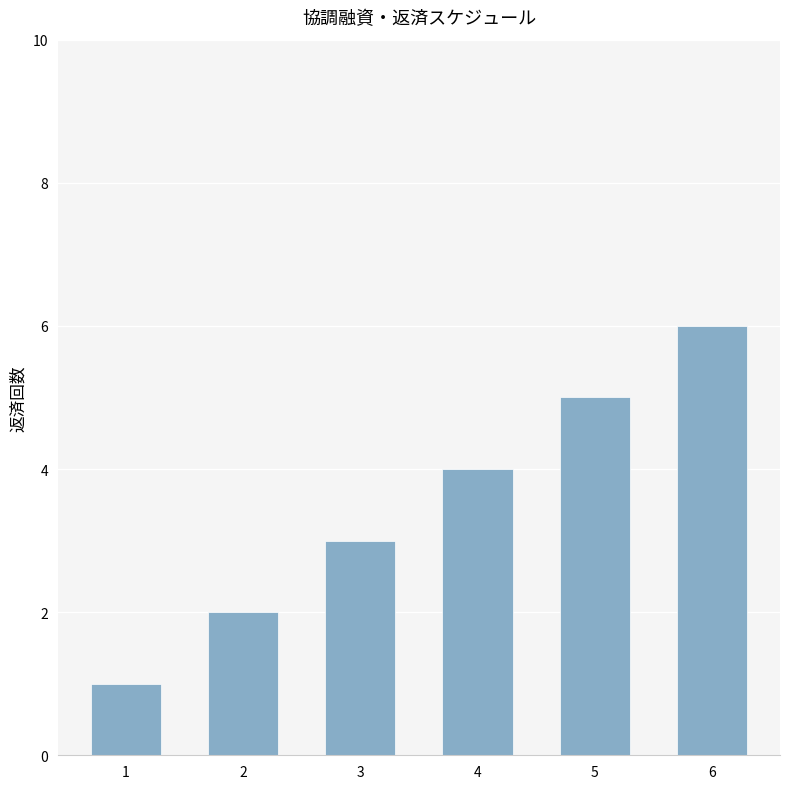

True or false: the data shows 4 at 4.

True